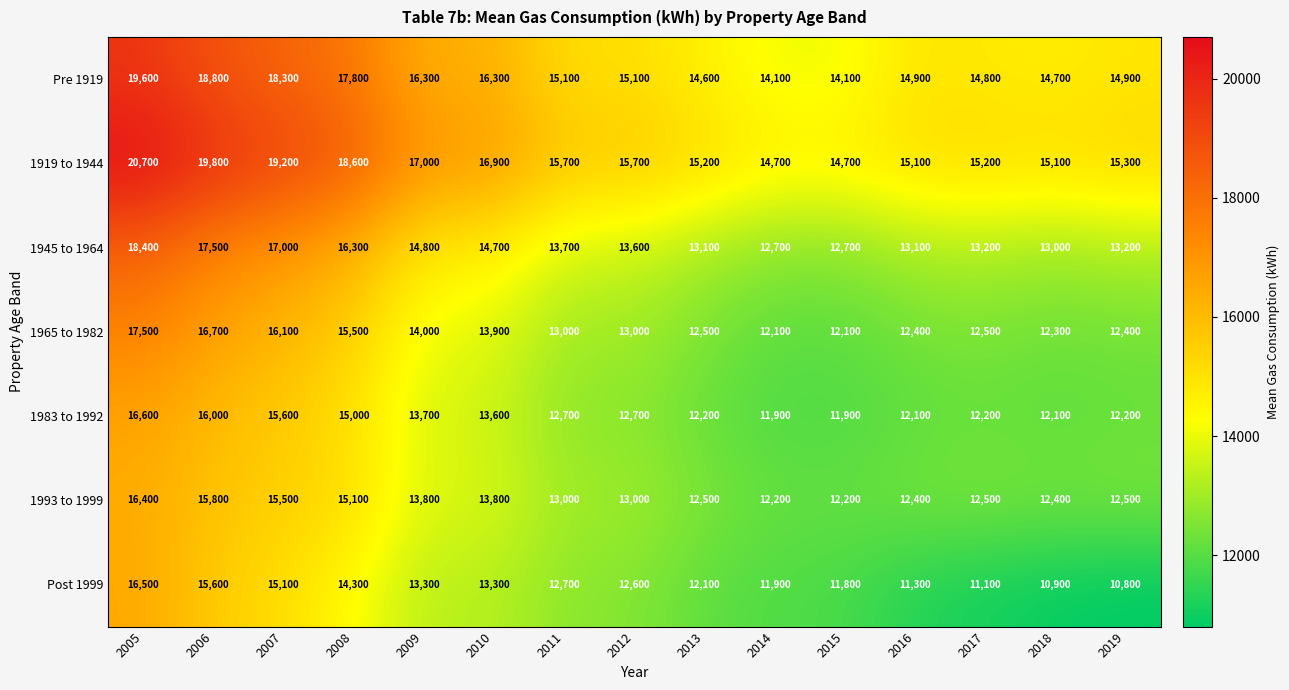

What is the smallest value displayed?

10800